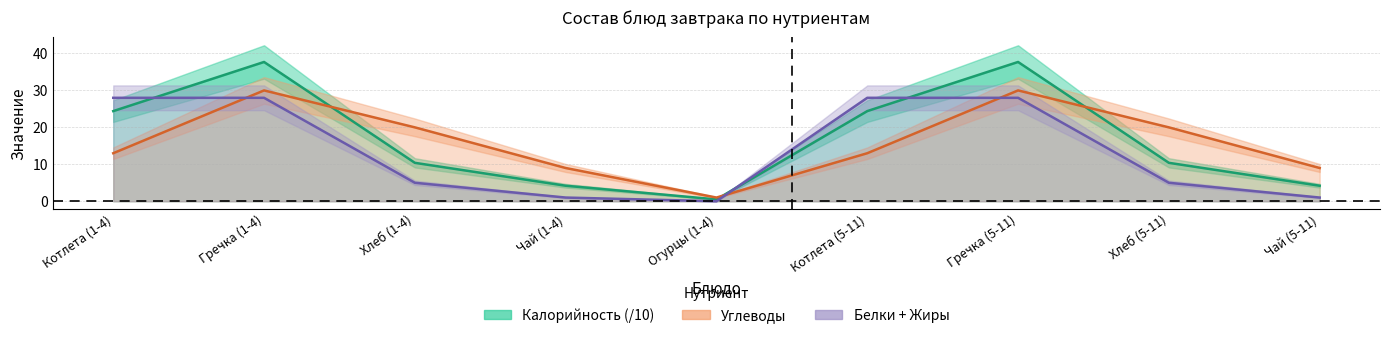

What is the total value across all series at Чай (5-11)?

13.2